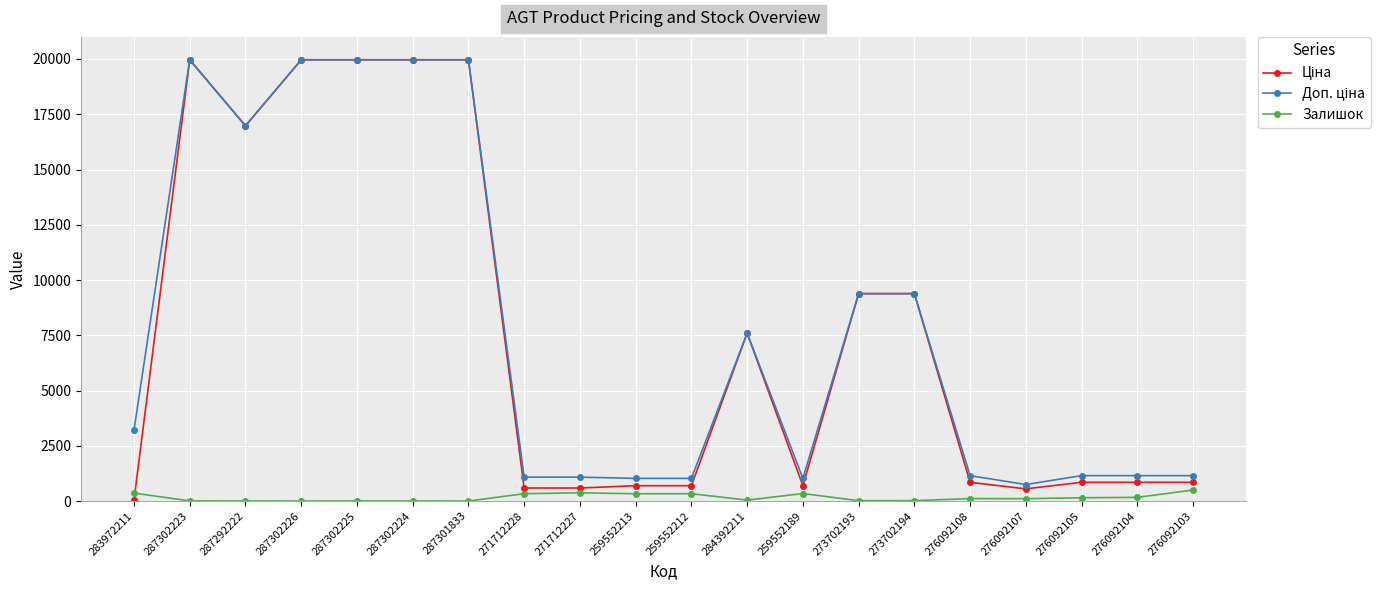

True or false: Залишок has more than 1 interior local peaks.

True